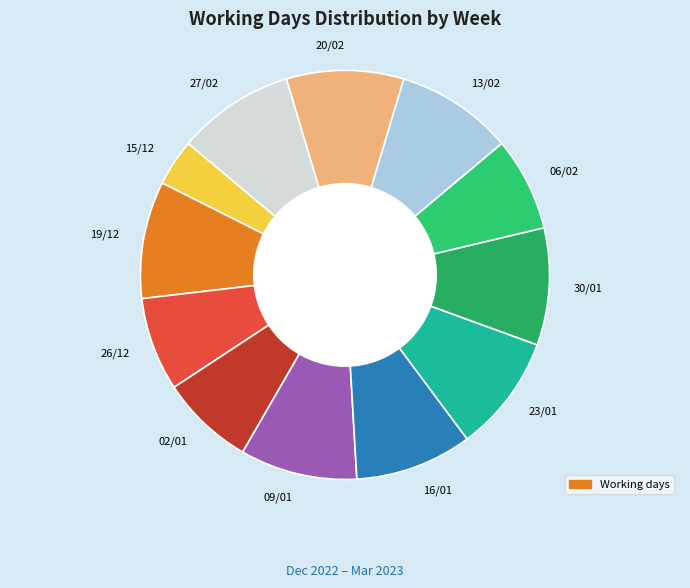

Do 06/02 and 23/01 together represent more than half of the pie?

No